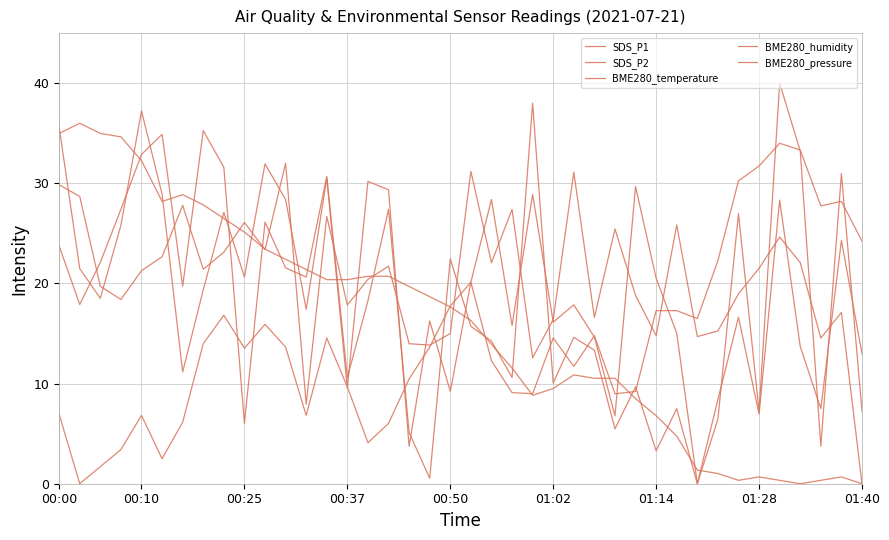

How many lines are shown in the chart?

5